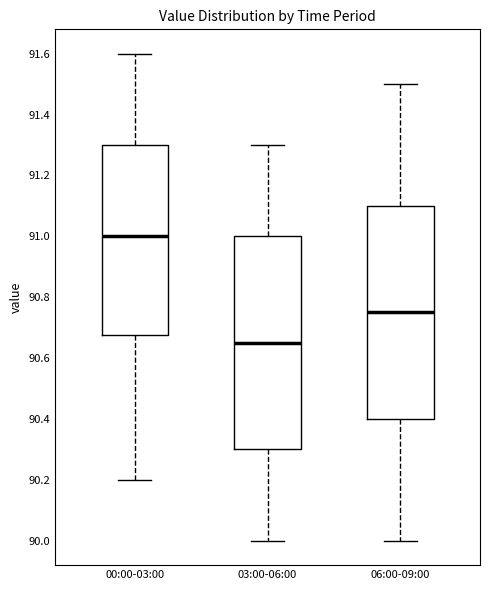

Reading left to right, read every box against the y-axis: the position of its median line, the range the box covers, and the ends of its whiskers. The values are not printed on the chart, so give them approximately, as read against the axis.

00:00-03:00: median 91.00, box 90.68 to 91.30, whiskers 90.20 to 91.60
03:00-06:00: median 90.66, box 90.30 to 91.00, whiskers 90.00 to 91.30
06:00-09:00: median 90.76, box 90.40 to 91.10, whiskers 90.00 to 91.50